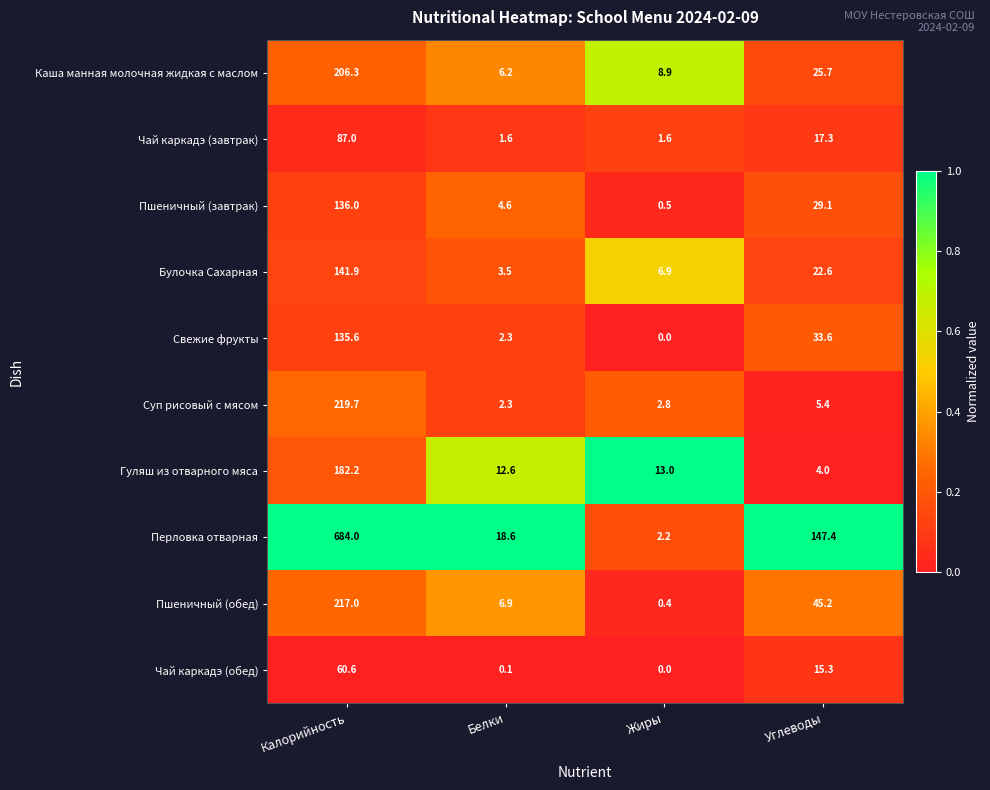

The Каша манная молочная жидкая с маслом series shows 6.2 at Белки. True or false?

True